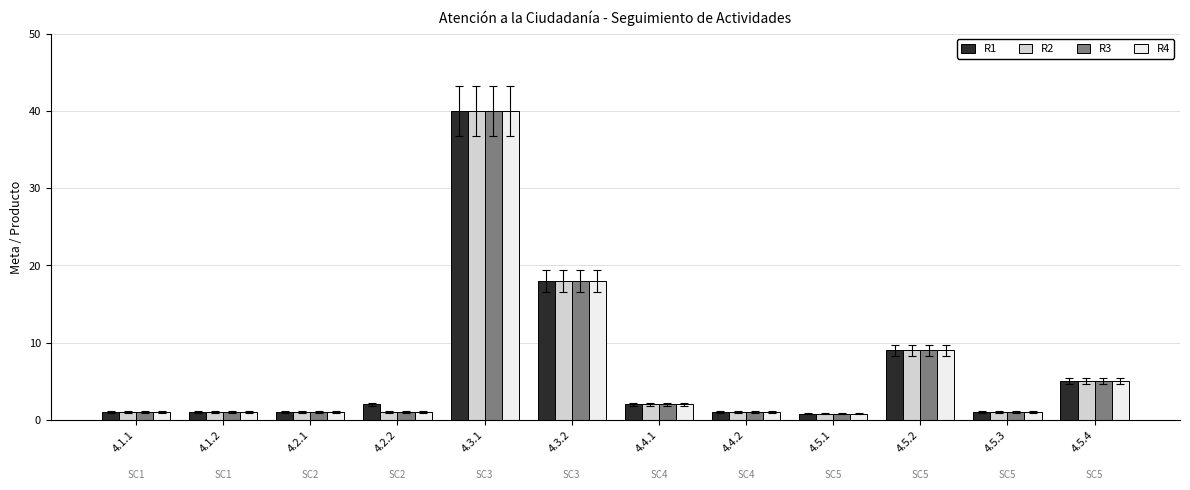

At which label does R3 reach its peak?

4.3.1